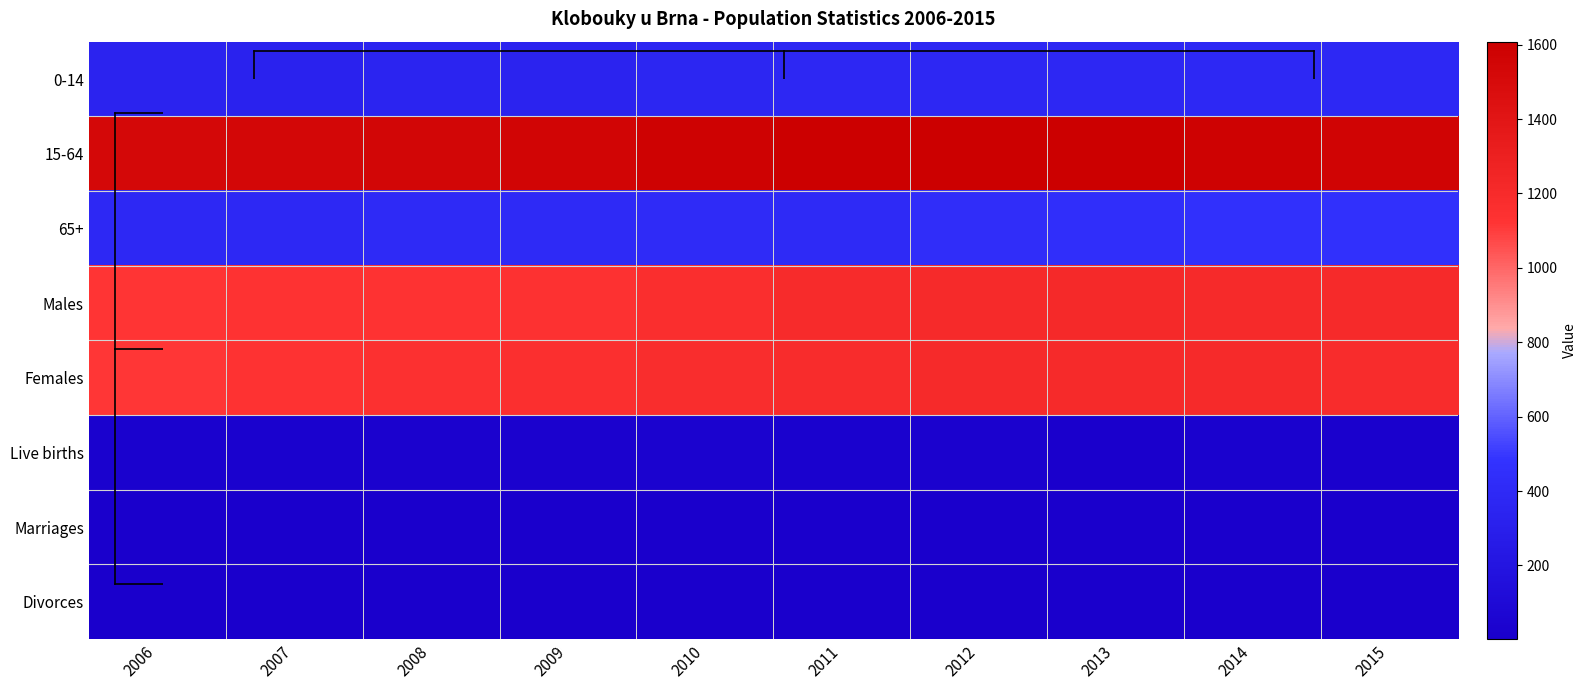

Which label corresponds to the largest value in the chart?

2011